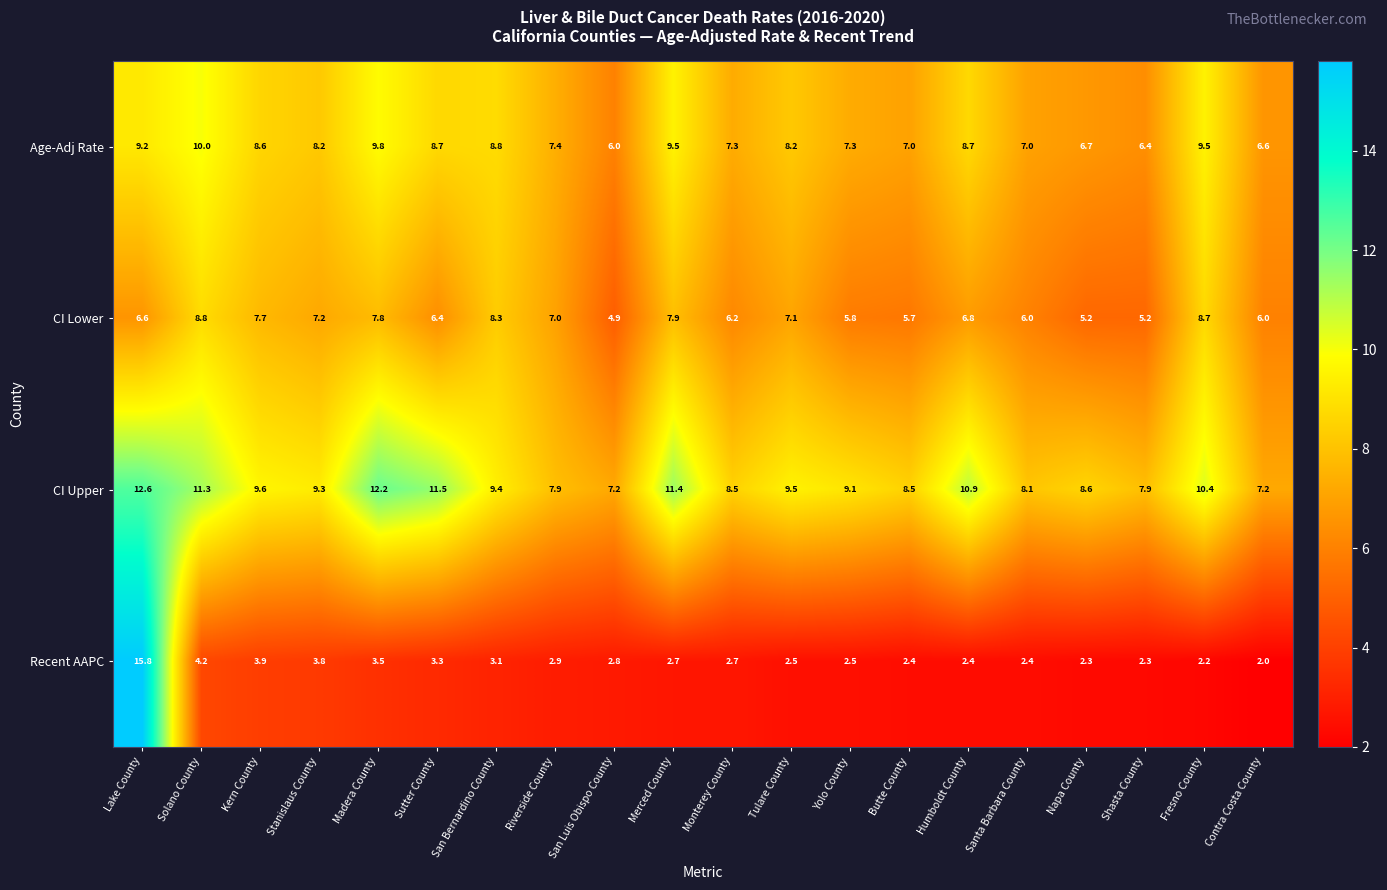

Count the number of data series in this chart.

4